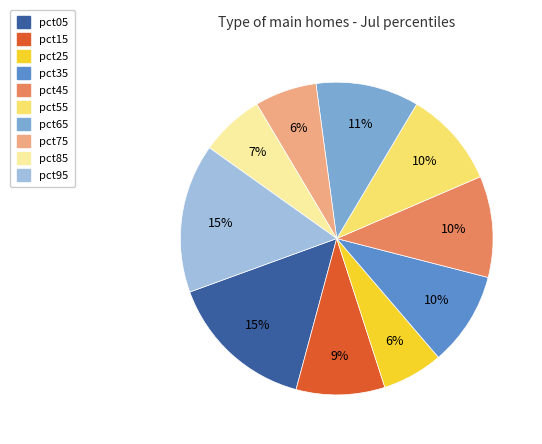

Between pct05 and pct85, which is larger?

pct05